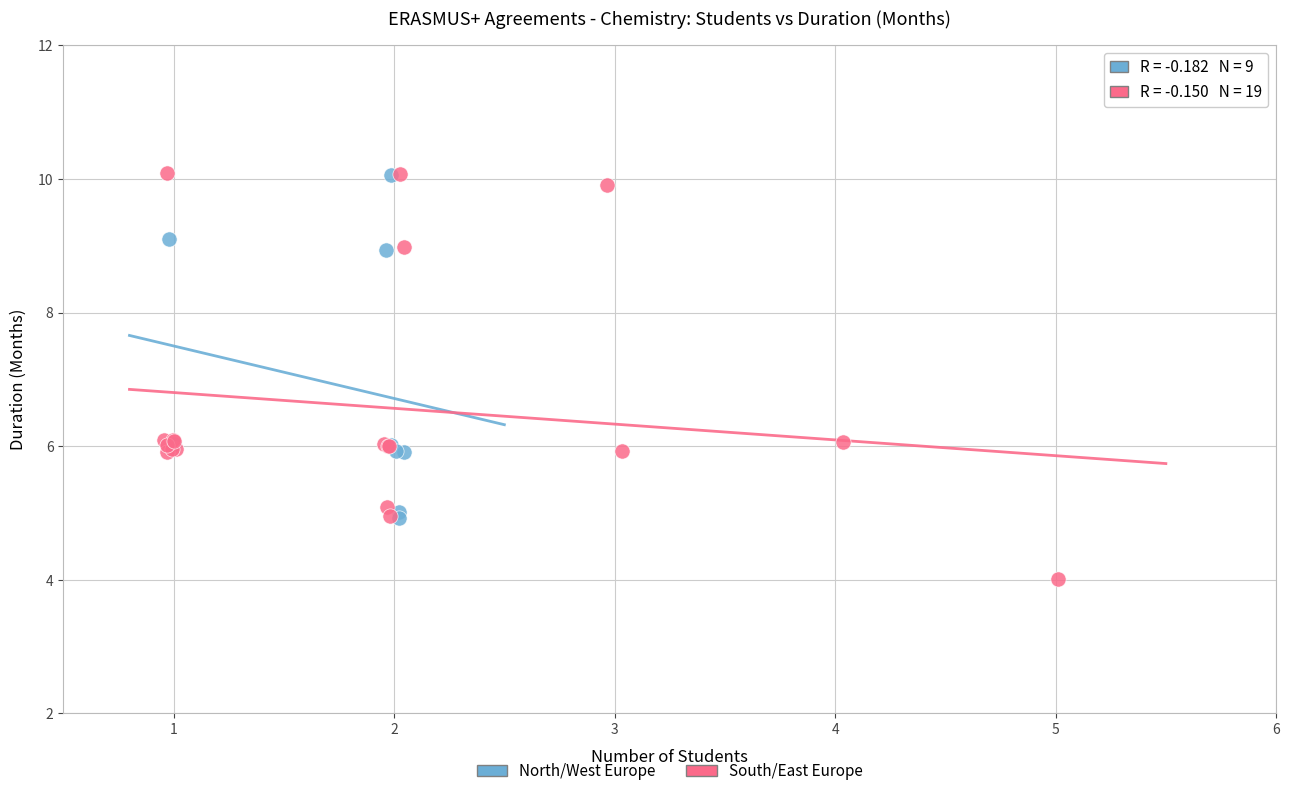

Which series contains the lowest Y value?

South/East Europe